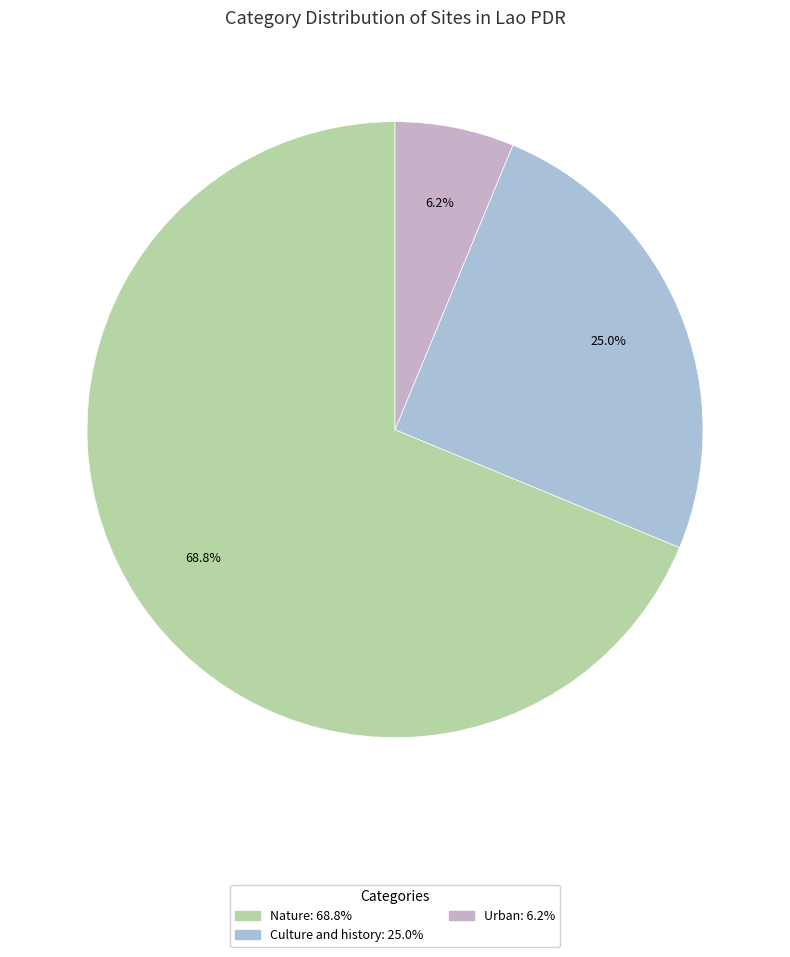

Which slice is the largest?

Nature